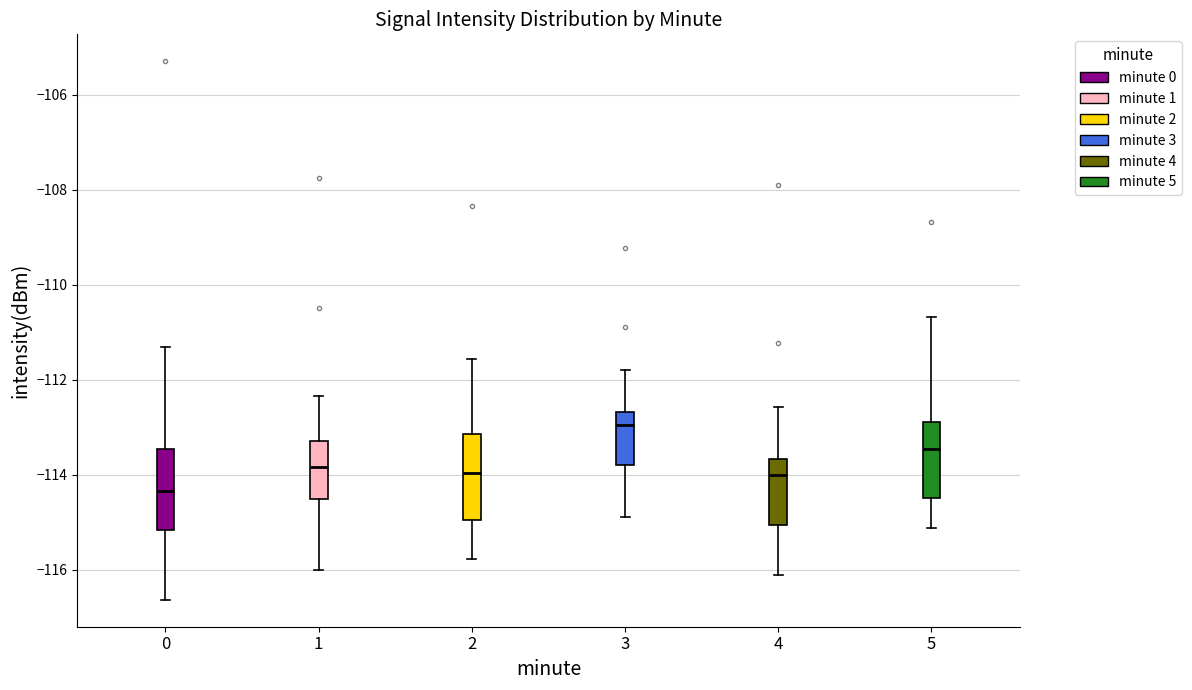

Reading left to right, transcribe this box plot: for each box, give where its median line is, the range the box spans, and where its two whiskers end, as read against the y-axis. The values are not printed on the chart, so give them approximately, as read against the axis.

0: median -114.4, box -115.2 to -113.4, whiskers -116.6 to -111.4
1: median -113.8, box -114.6 to -113.2, whiskers -116.0 to -112.4
2: median -114.0, box -115.0 to -113.2, whiskers -115.8 to -111.6
3: median -113.0, box -113.8 to -112.6, whiskers -115.0 to -111.8
4: median -114.0, box -115.0 to -113.6, whiskers -116.2 to -112.6
5: median -113.4, box -114.4 to -113.0, whiskers -115.2 to -110.6